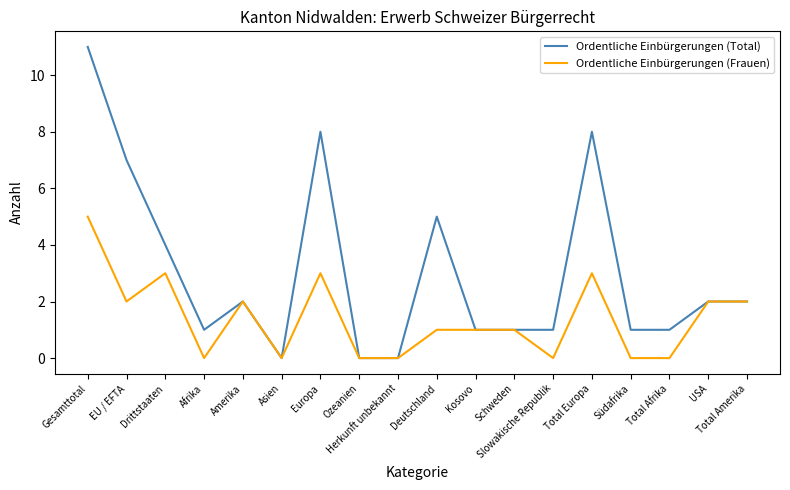

True or false: Ordentliche Einbürgerungen (Total) has a value of 0 at Ozeanien.

True